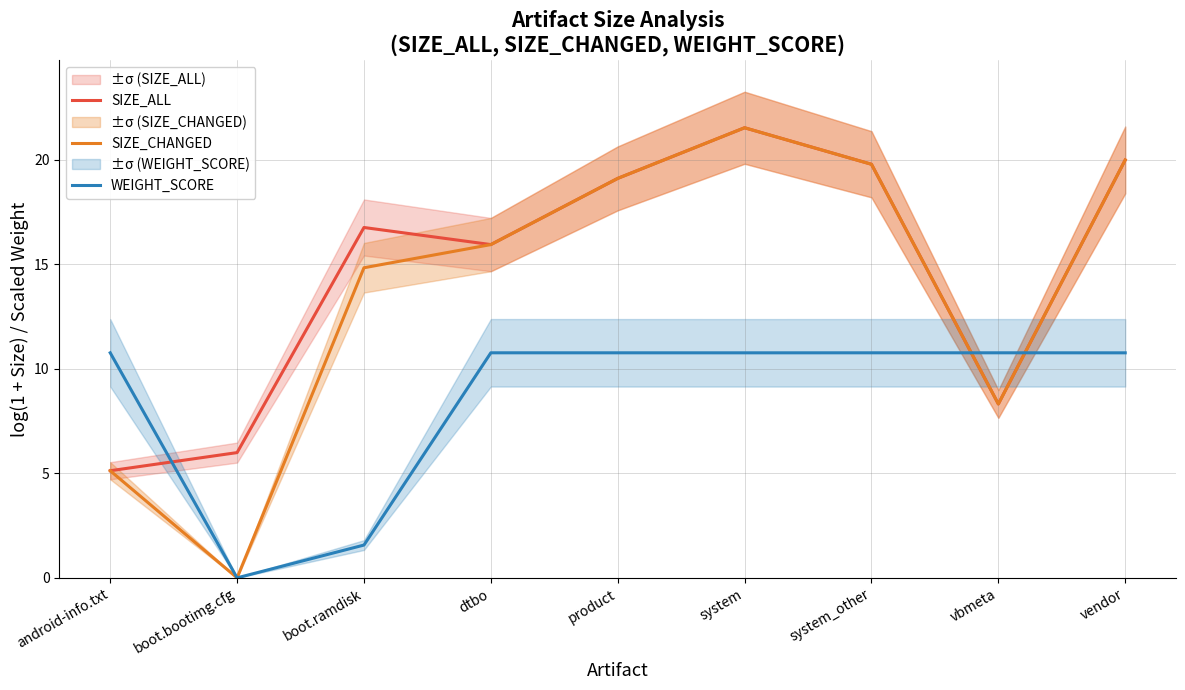

What is the spread (max minus min) of values at system?

10.8